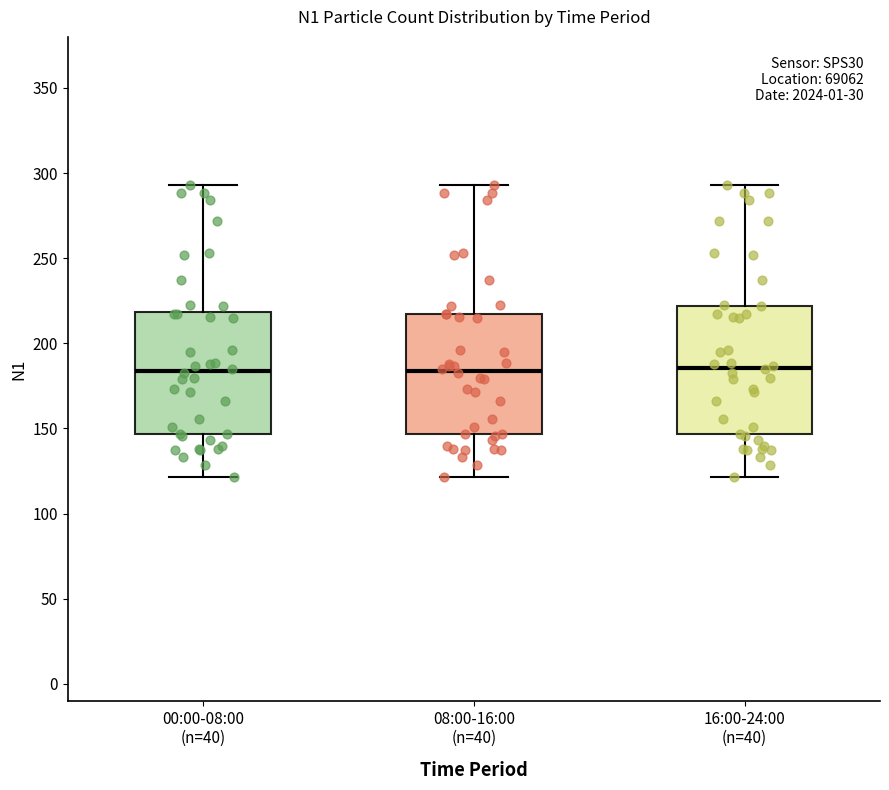

Reading left to right, transcribe this box plot: for each box, give where its median line is, the range the box spans, and where its two whiskers end, as read against the y-axis. The values are not printed on the chart, so give them approximately, as read against the axis.

00:00-08:00 (n=40): median 185, box 145 to 220, whiskers 120 to 295
08:00-16:00 (n=40): median 185, box 145 to 215, whiskers 120 to 295
16:00-24:00 (n=40): median 185, box 145 to 220, whiskers 120 to 295